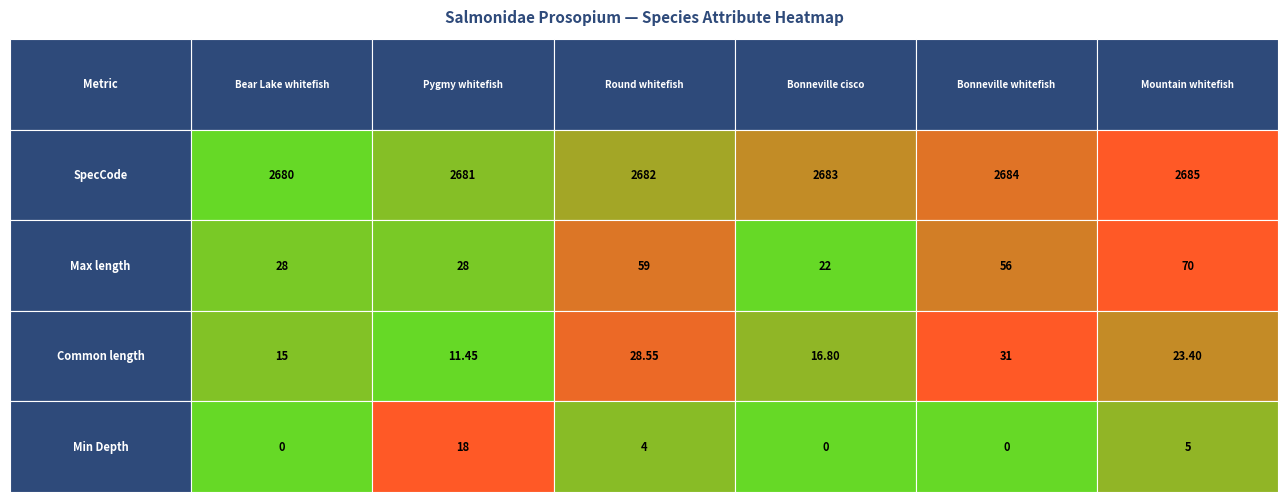

List the series in order of their peak value, lowest first.

Min Depth, Common length, Max length, SpecCode